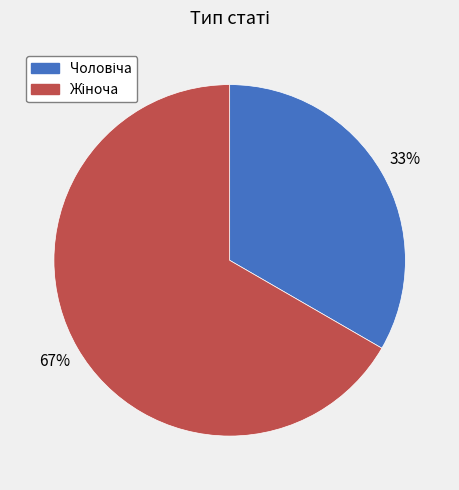

To the nearest percent, what is the average slice percentage?

50%